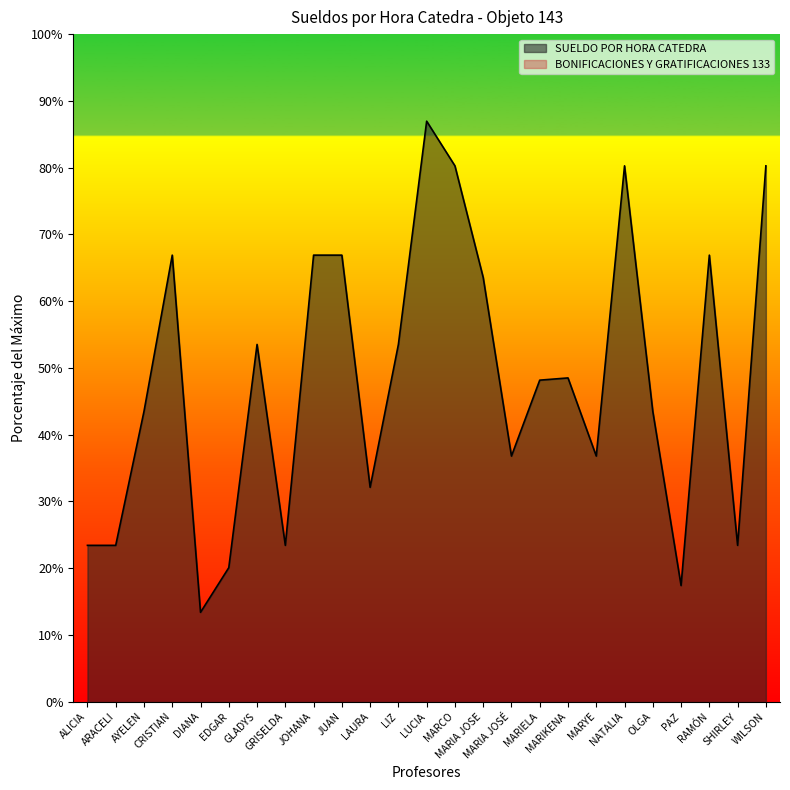

Rank the categories by value from highest to lowest.

LUCIA, MARCO, NATALIA, WILSON, CRISTIAN, JOHANA, JUAN, RAMÓN, MARIA JOSE, GLADYS, LIZ, MARIKENA, MARIELA, AYELEN, OLGA, MARIA JOSÉ, MARYE, LAURA, ALICIA, ARACELI, GRISELDA, SHIRLEY, EDGAR, PAZ, DIANA